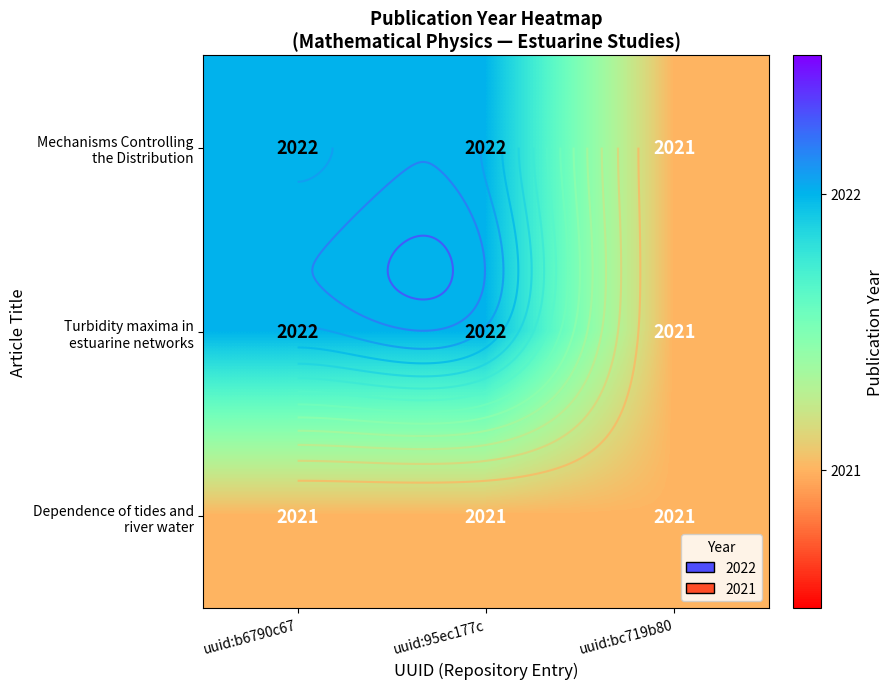

What is the spread (max minus min) of values at uuid:95ec177c?

1